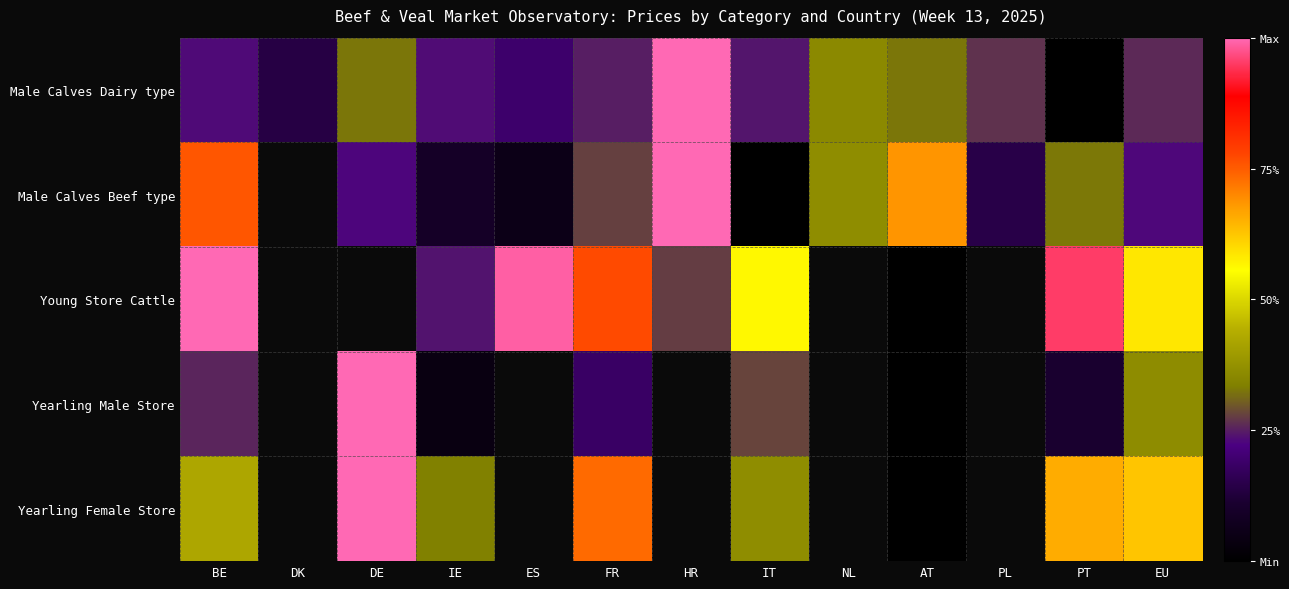

What is the maximum value for Male Calves Dairy type?

1.0